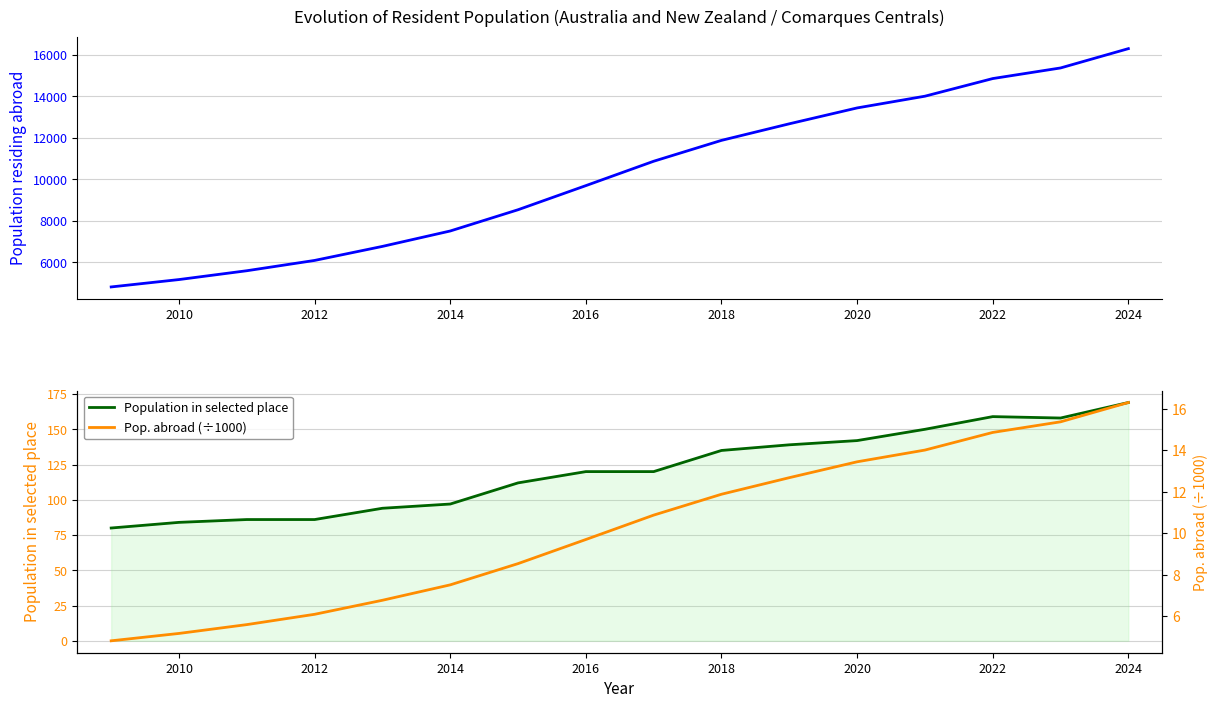

True or false: Pop. abroad (÷1000) and Population in selected place intersect in this chart.

False